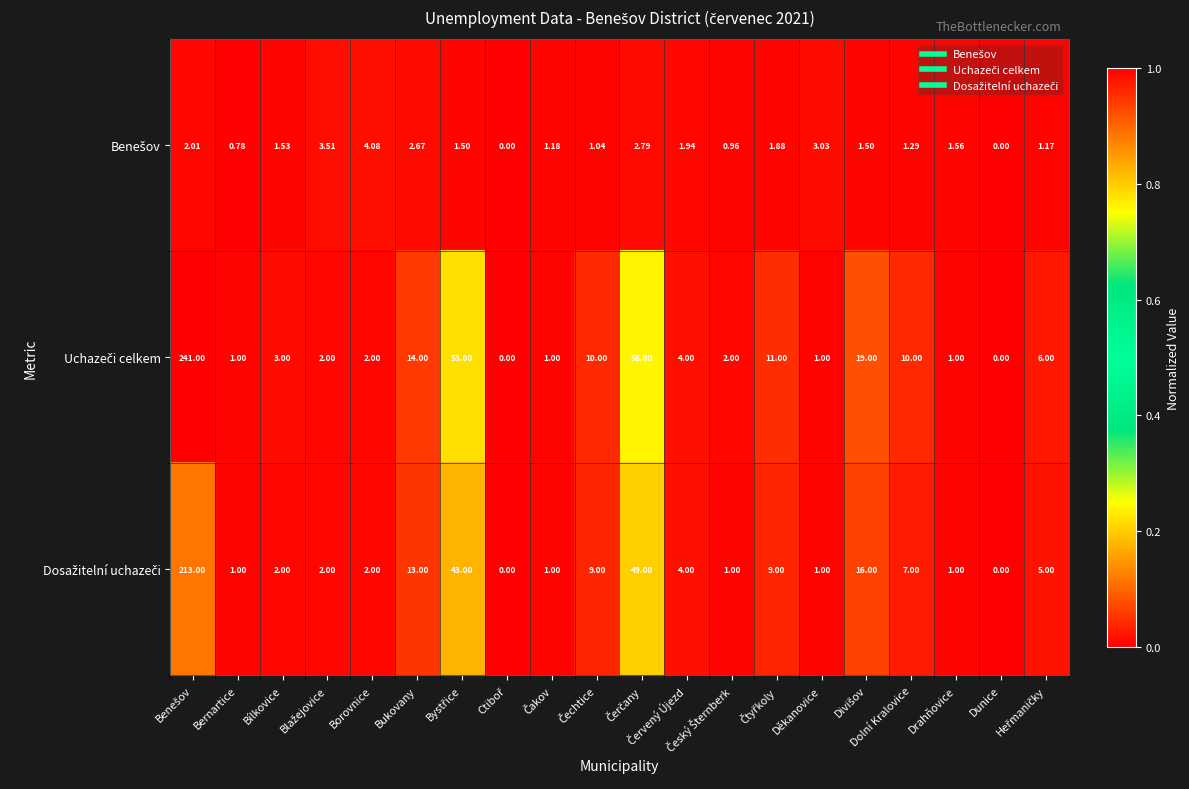

What is the greatest value displayed?

241.0